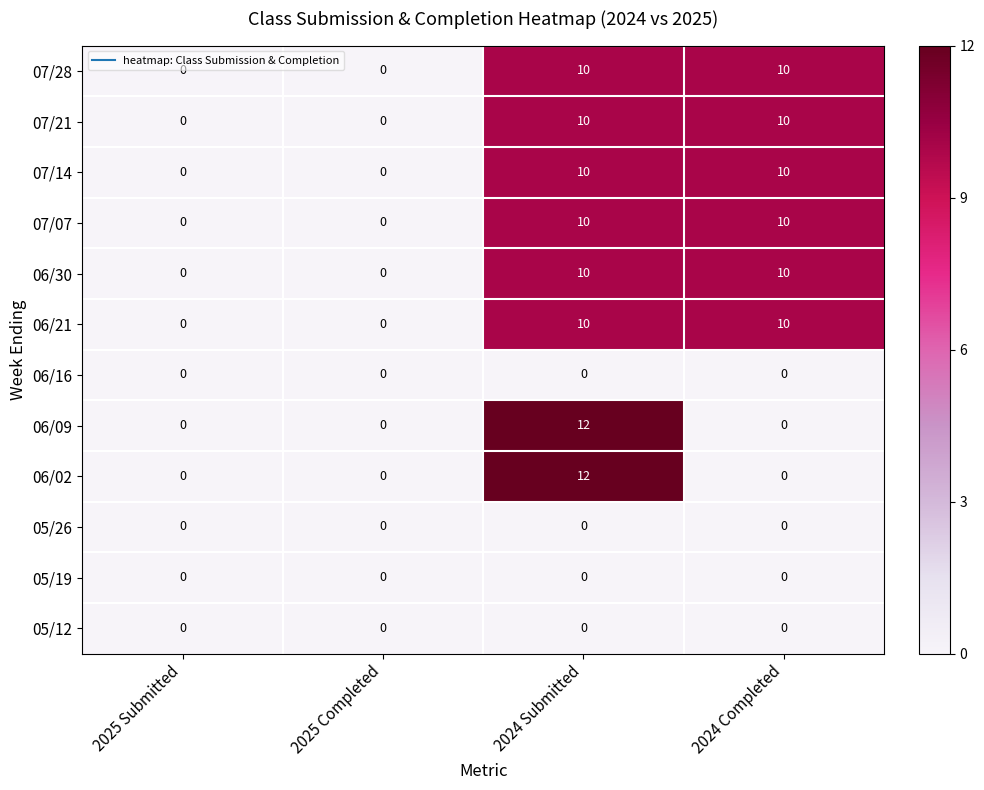

At which category is the sum across all series the highest?

2024 Submitted